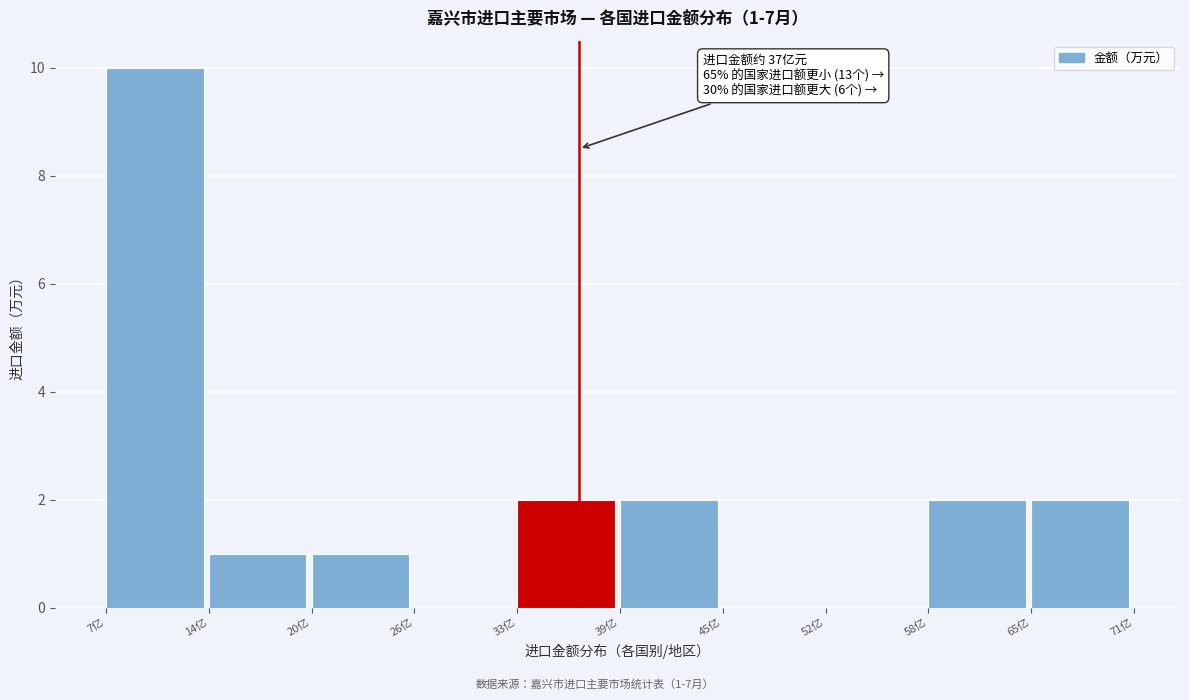

Reading left to right, extract all data points from this chart.

7亿=10	14亿=1	20亿=1	26亿=0	33亿=2	39亿=2	45亿=0	52亿=0	58亿=2	65亿=2